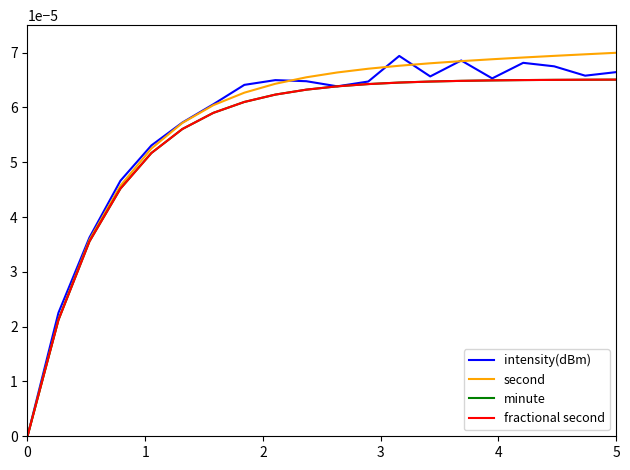

At how many categories does at least one series exceed 0?

19